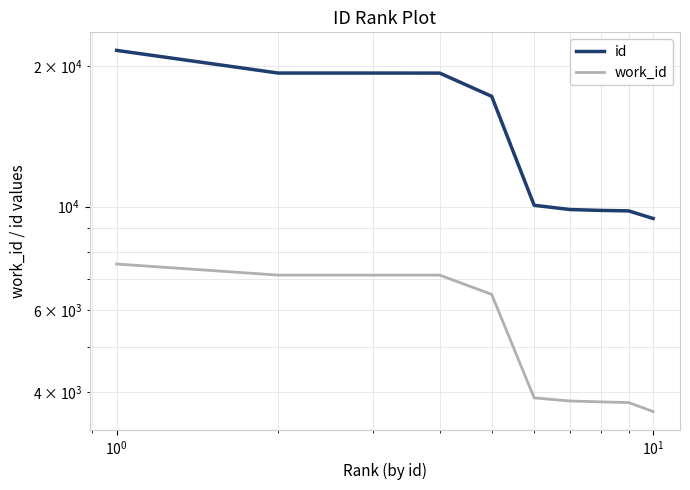

What is the value of the id point at the 10th from the left?

9434